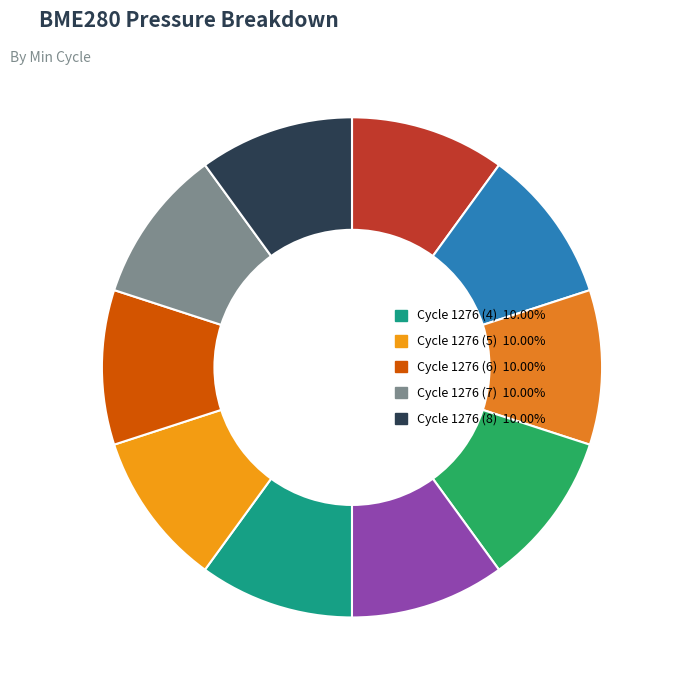

Count the number of slices in the pie.

10